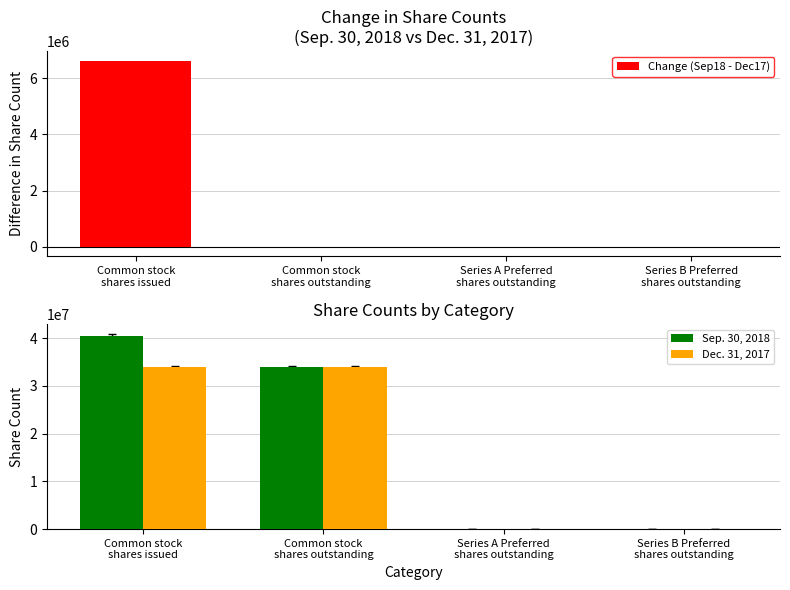

Which category has the highest value in the Sep. 30, 2018 series?

Common stock
shares issued